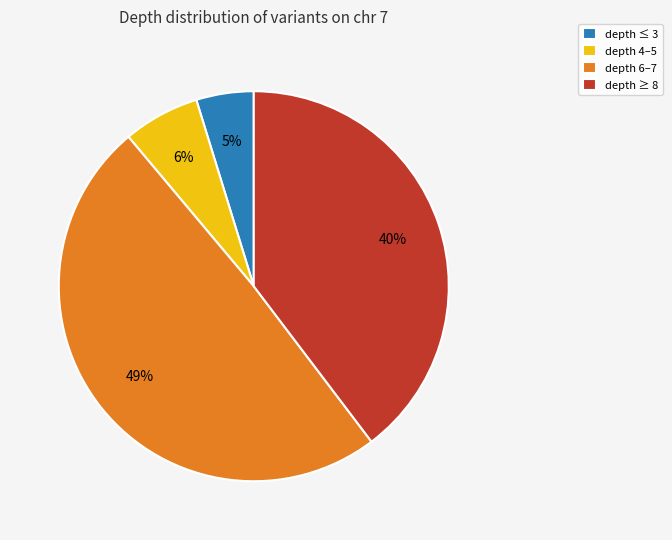

Between depth 6–7 and depth ≤ 3, which is larger?

depth 6–7